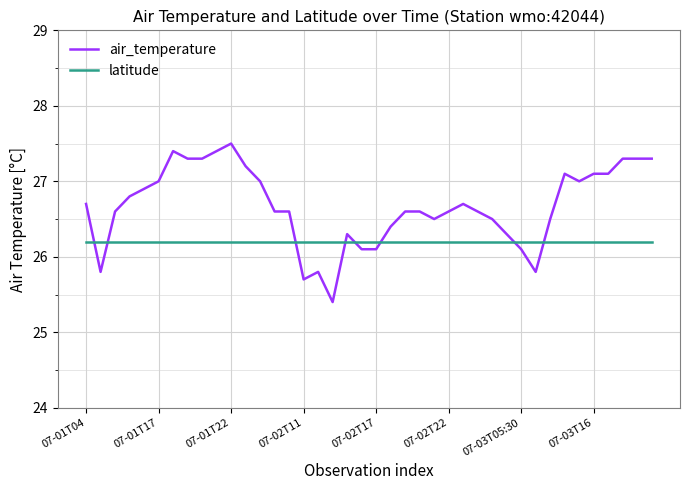

Which series has the largest total across all categories?

air_temperature